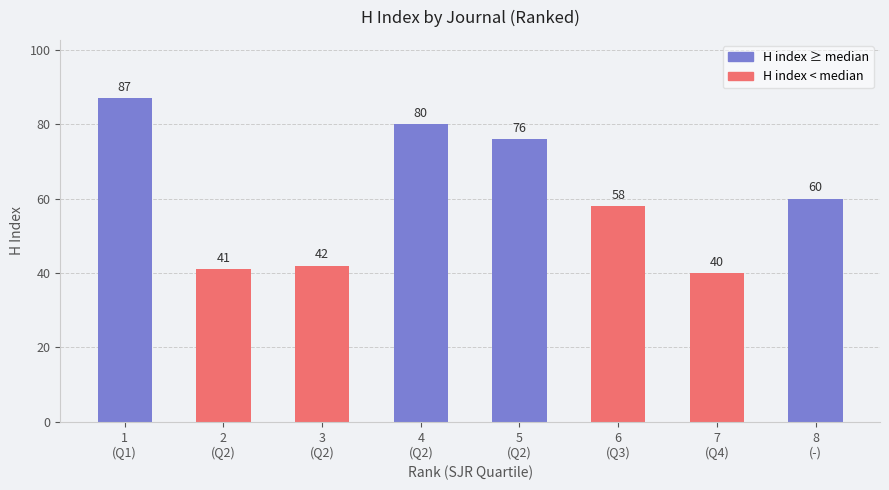

Count the number of categories in the chart.

8